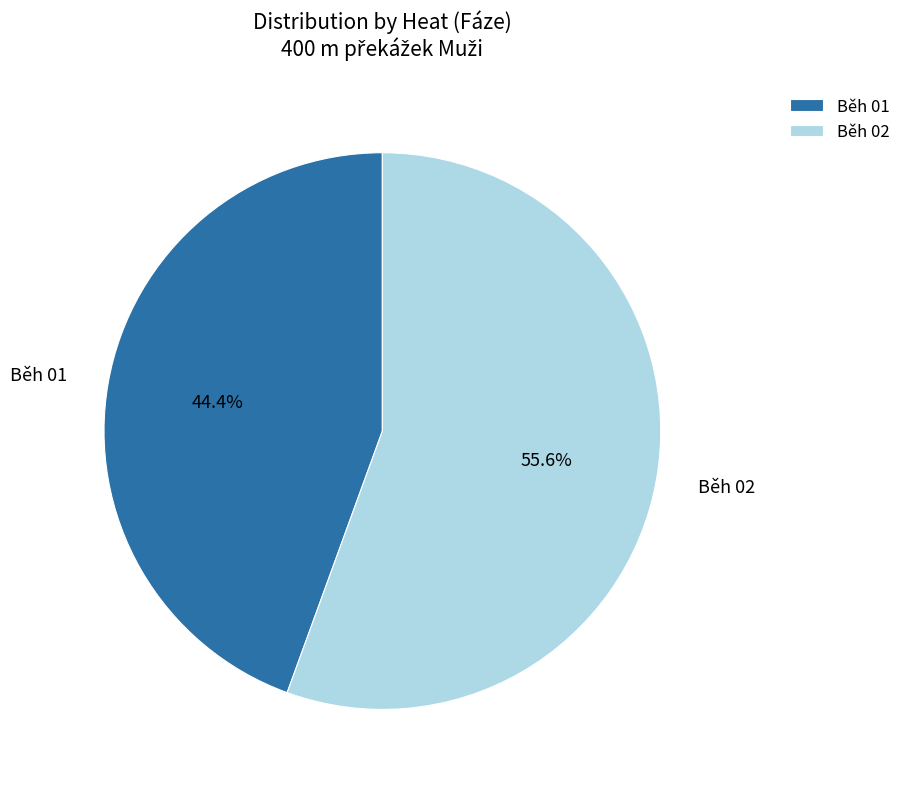

Rank the categories by value from lowest to highest.

Běh 01, Běh 02